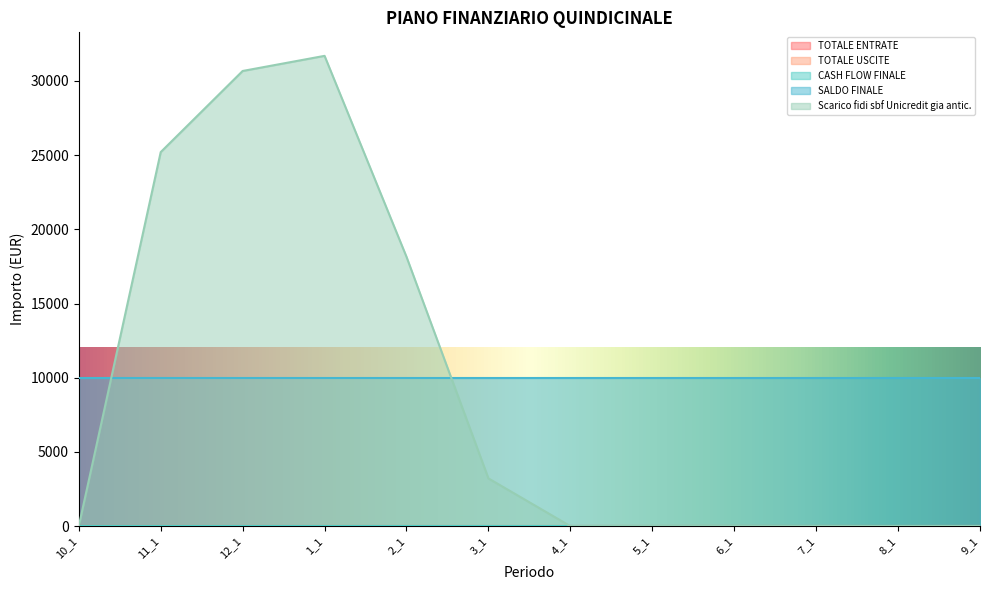

Reading left to right, list all the values displayed in this chart.

TOTALE ENTRATE: 10_1=0.0	11_1=0.0	12_1=0.0	1_1=0.0	2_1=0.0	3_1=0.0	4_1=0.0	5_1=0.0	6_1=0.0	7_1=0.0	8_1=0.0	9_1=0.0
TOTALE USCITE: 10_1=0.0	11_1=0.0	12_1=0.0	1_1=0.0	2_1=0.0	3_1=0.0	4_1=0.0	5_1=0.0	6_1=0.0	7_1=0.0	8_1=0.0	9_1=0.0
CASH FLOW FINALE: 10_1=0.0	11_1=0.0	12_1=0.0	1_1=0.0	2_1=0.0	3_1=0.0	4_1=0.0	5_1=0.0	6_1=0.0	7_1=0.0	8_1=0.0	9_1=0.0
SALDO FINALE: 10_1=10000.0	11_1=10000.0	12_1=10000.0	1_1=10000.0	2_1=10000.0	3_1=10000.0	4_1=10000.0	5_1=10000.0	6_1=10000.0	7_1=10000.0	8_1=10000.0	9_1=10000.0
Scarico fidi sbf Unicredit gia antic.: 10_1=0.0	11_1=25205.0	12_1=30672.6	1_1=31692.0	2_1=18150.0	3_1=3217.0	4_1=0.0	5_1=0.0	6_1=0.0	7_1=0.0	8_1=0.0	9_1=0.0